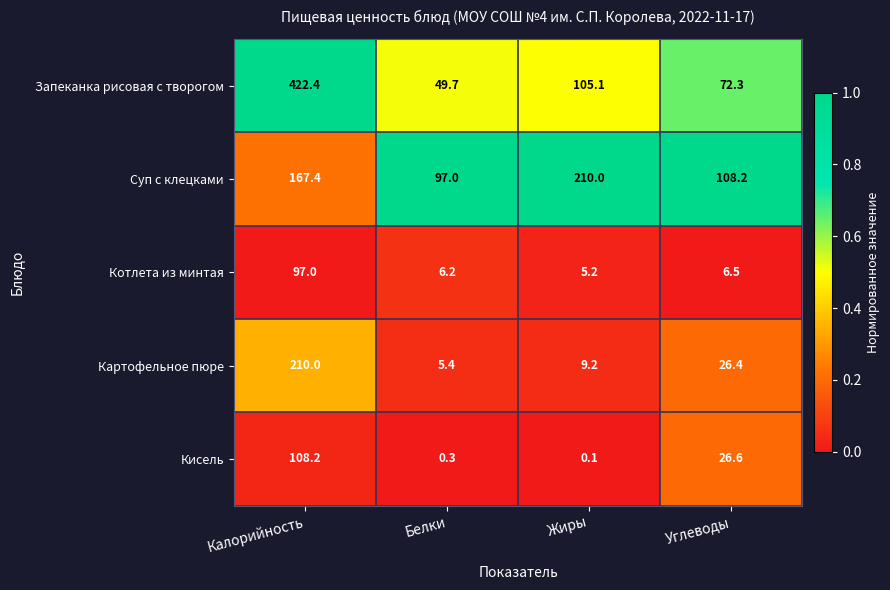

Is it true that Кисель equals 15.4 at Углеводы?

False